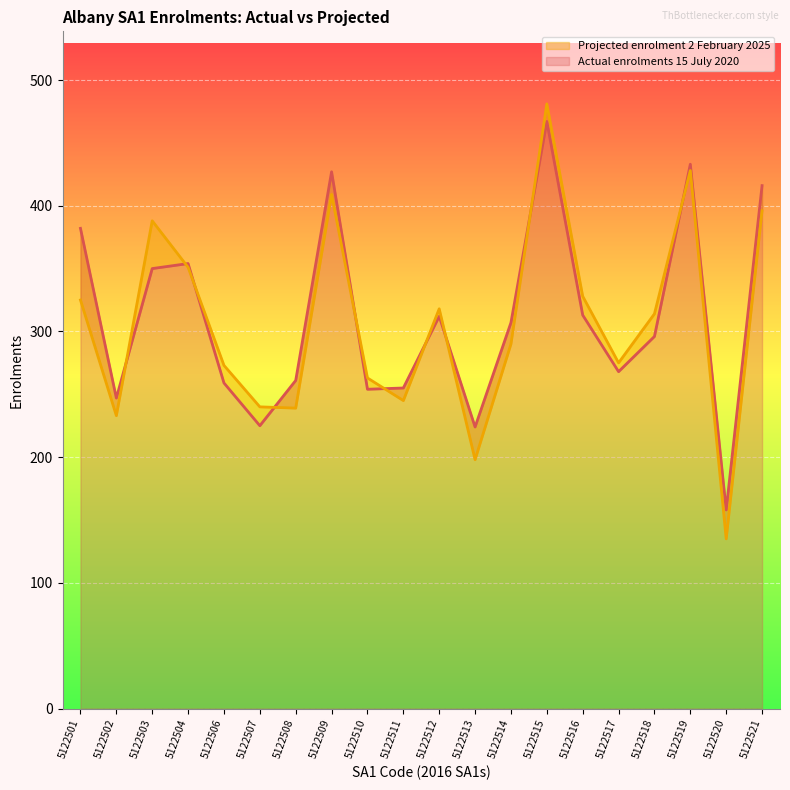

What value does the Projected enrolment 2 February 2025 series have at 5122510?

263